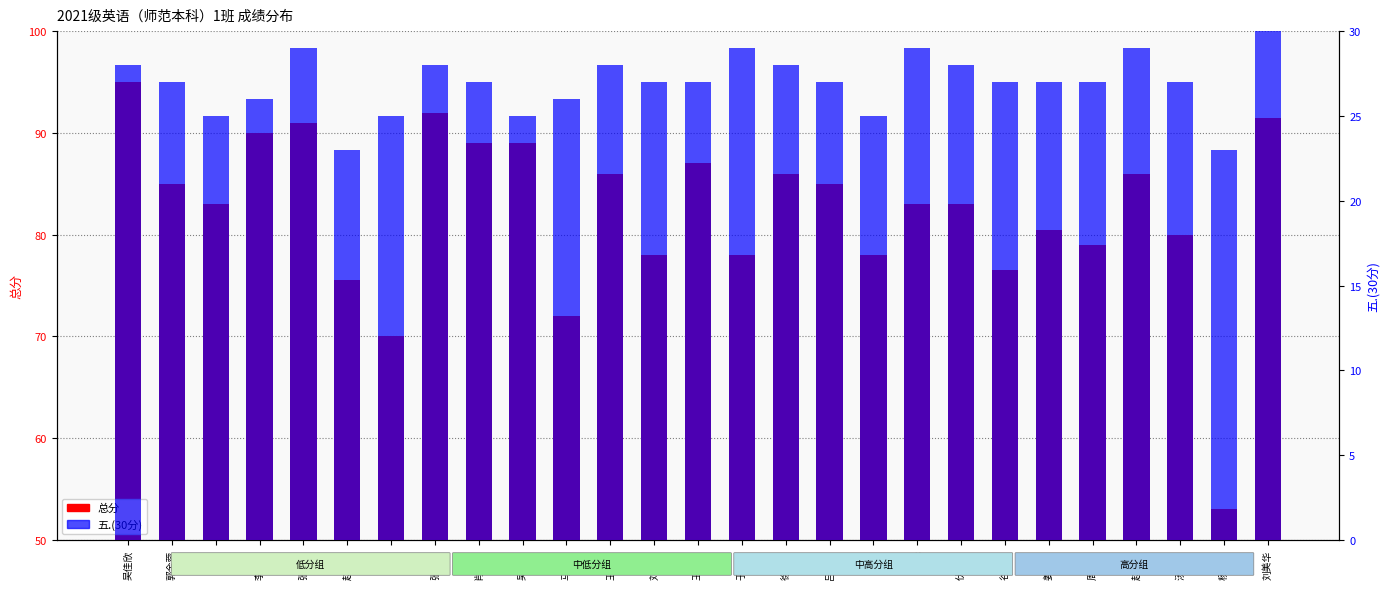

Count the number of categories in the chart.

27